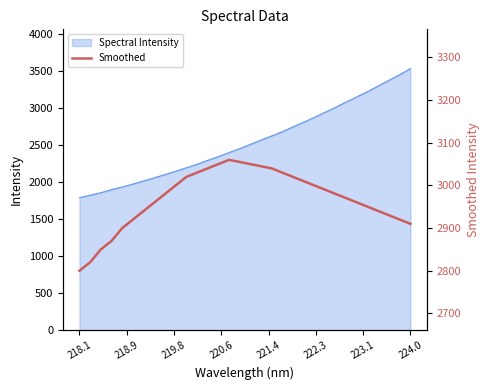

What is the highest value of the Spectral Intensity series?

3532.1